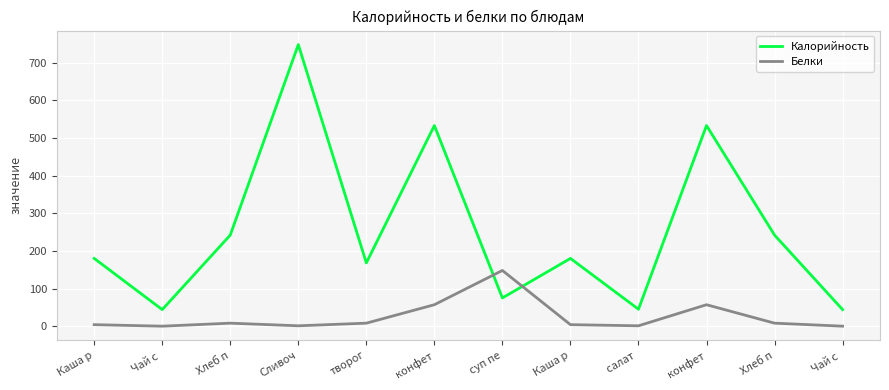

What are all the series names shown in the legend?

Калорийность, Белки